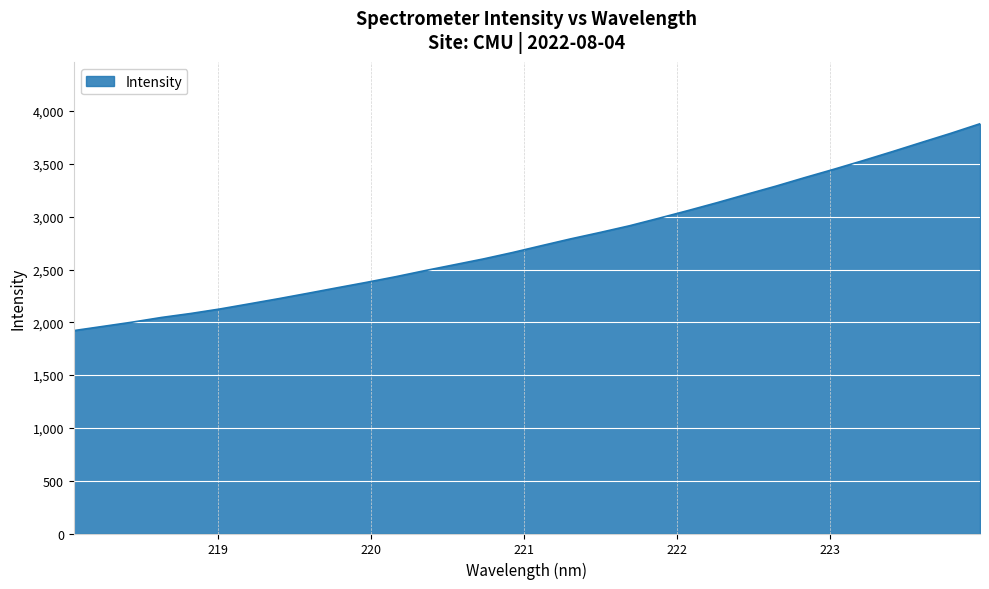

What is the smallest value displayed?

1921.3